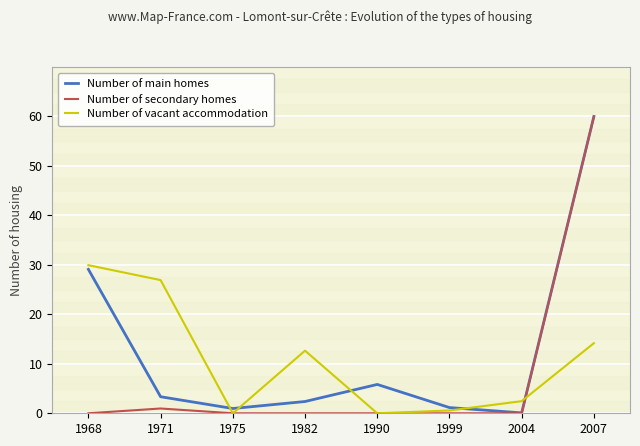

What is the spread (max minus min) of values at 1999?

1.2